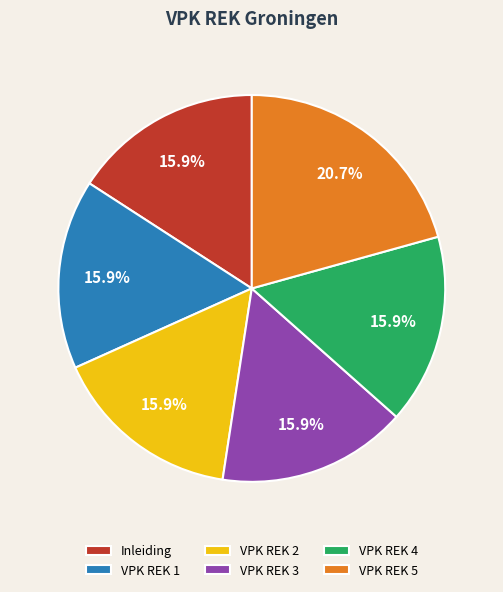

Is Inleiding the majority of the pie?

No